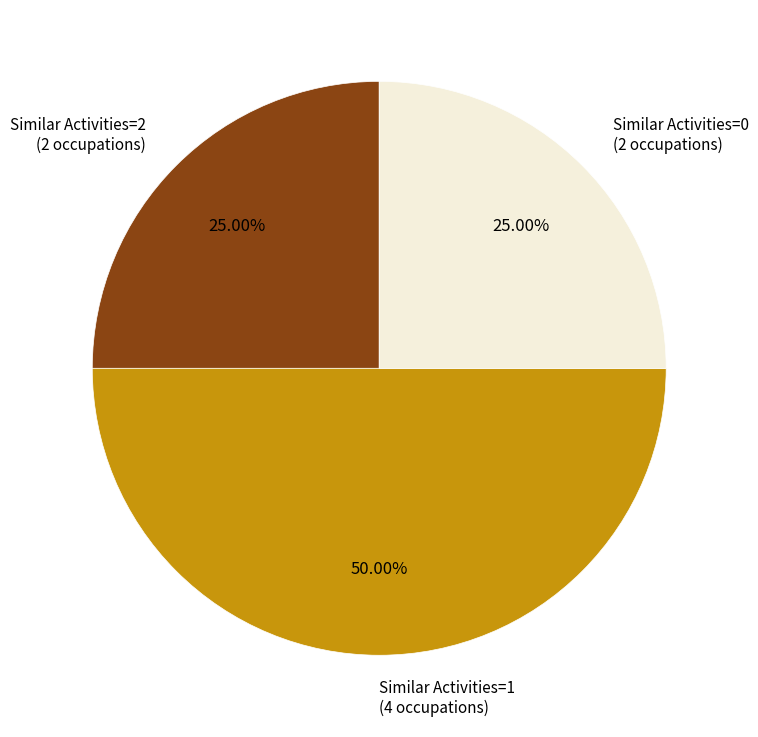

To the nearest percent, what percentage of the pie is Similar Activities=1?

50%